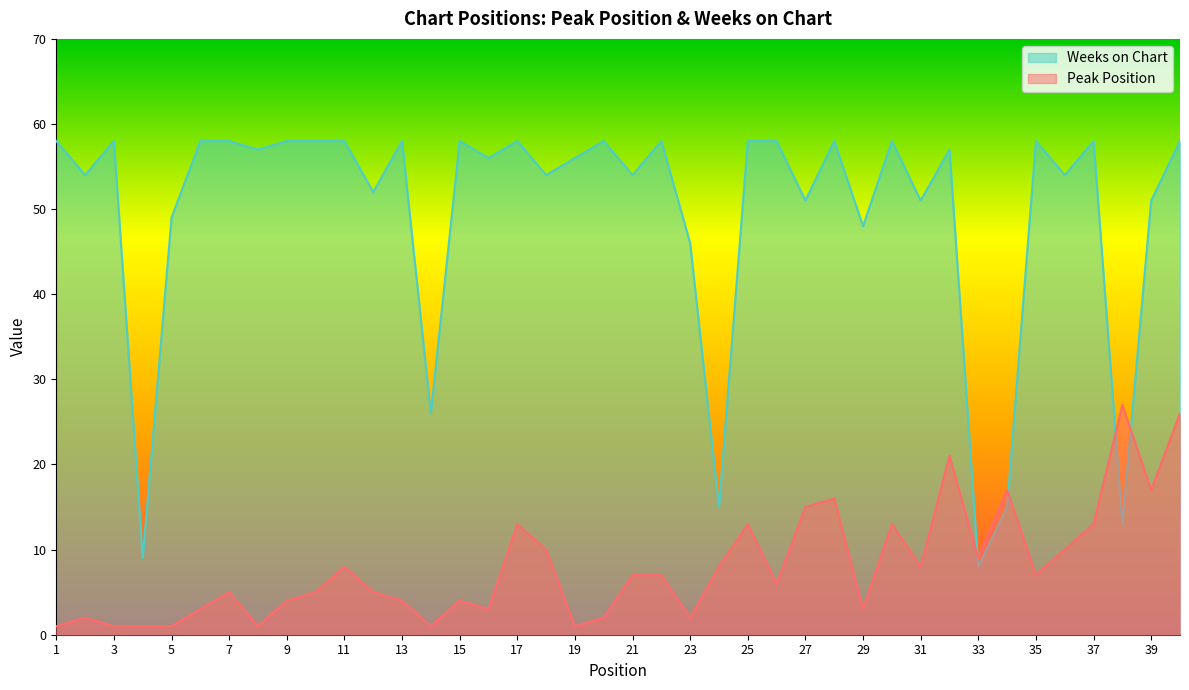

What is the maximum value shown in the chart?

58